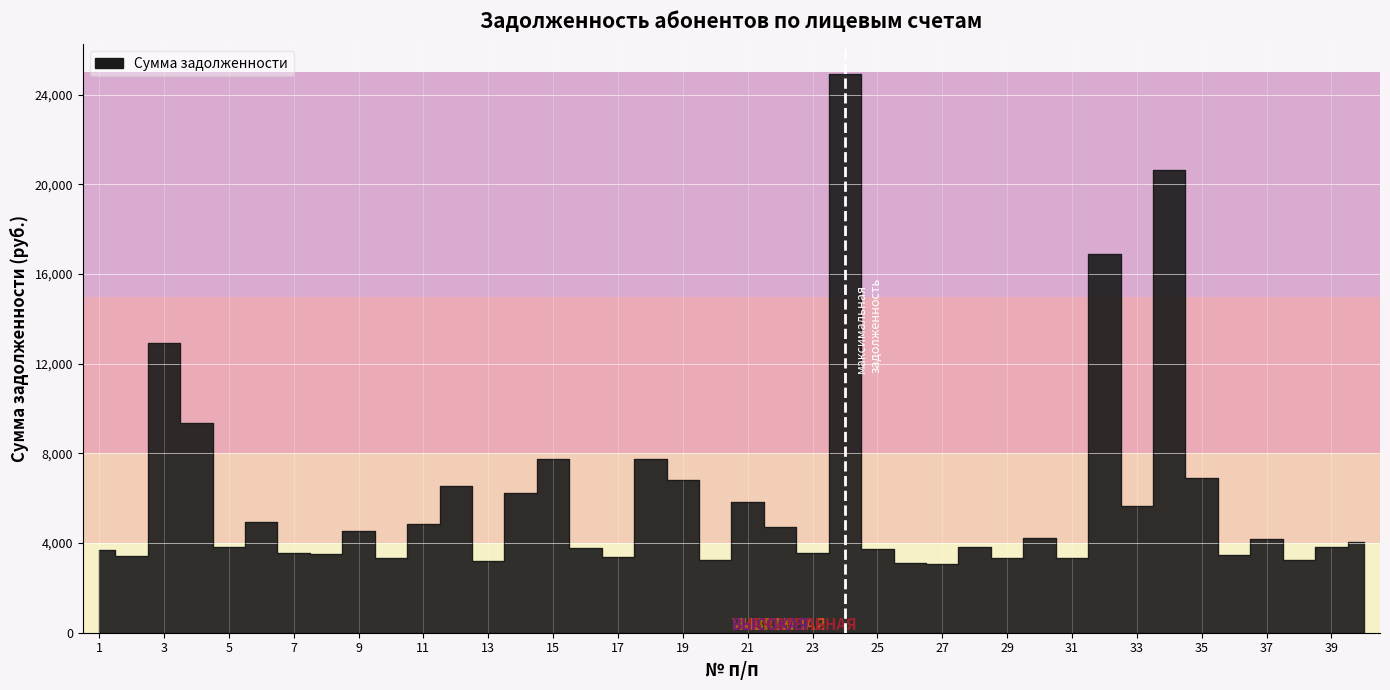

What is the smallest value displayed?

3046.2